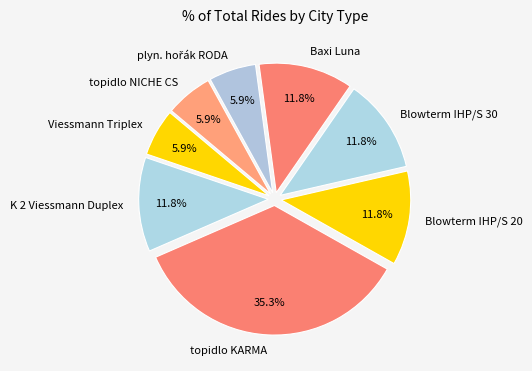

How many slices are in this pie chart?

8